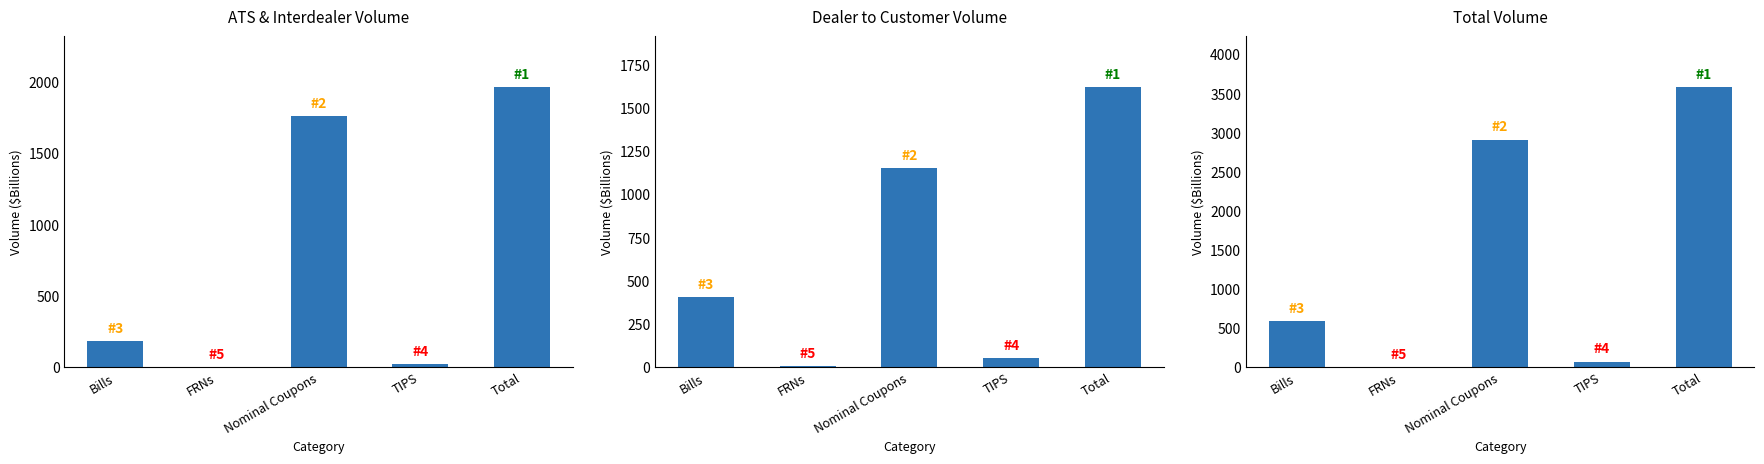

What is the total value across all series at Bills?

1187.6